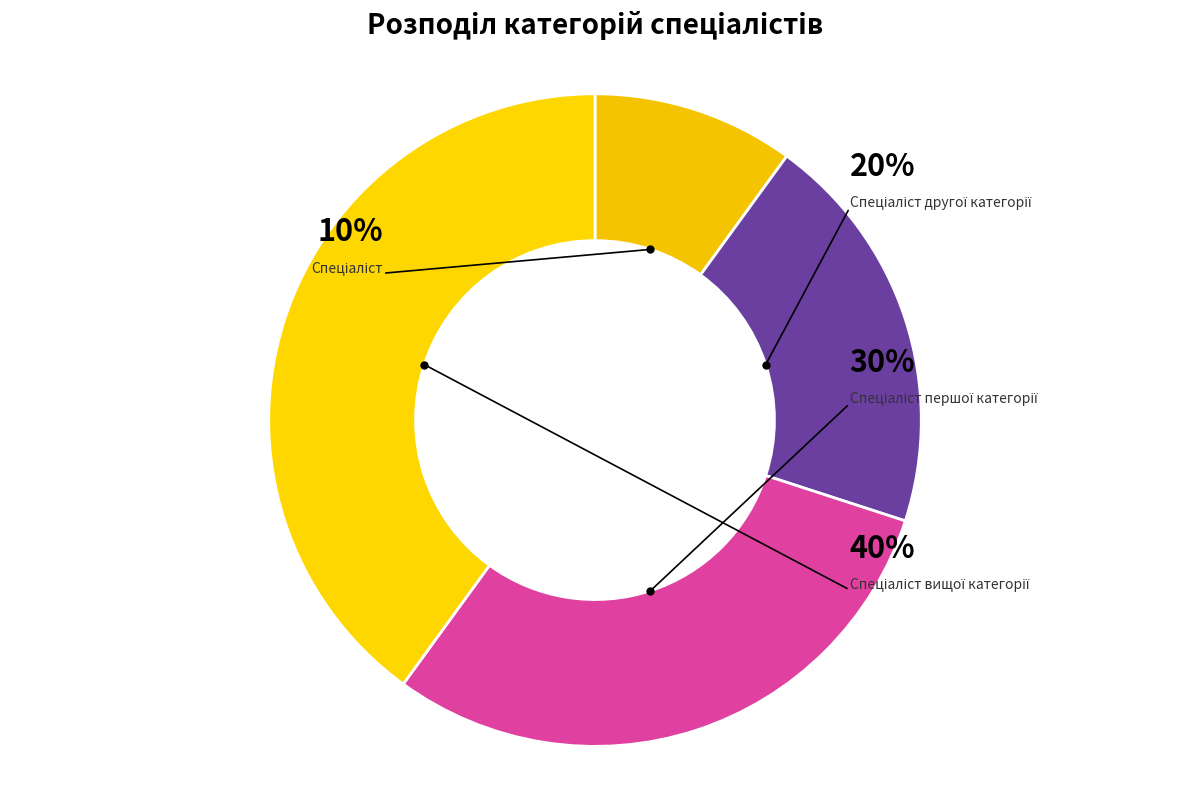

How many segments does this pie chart have?

4